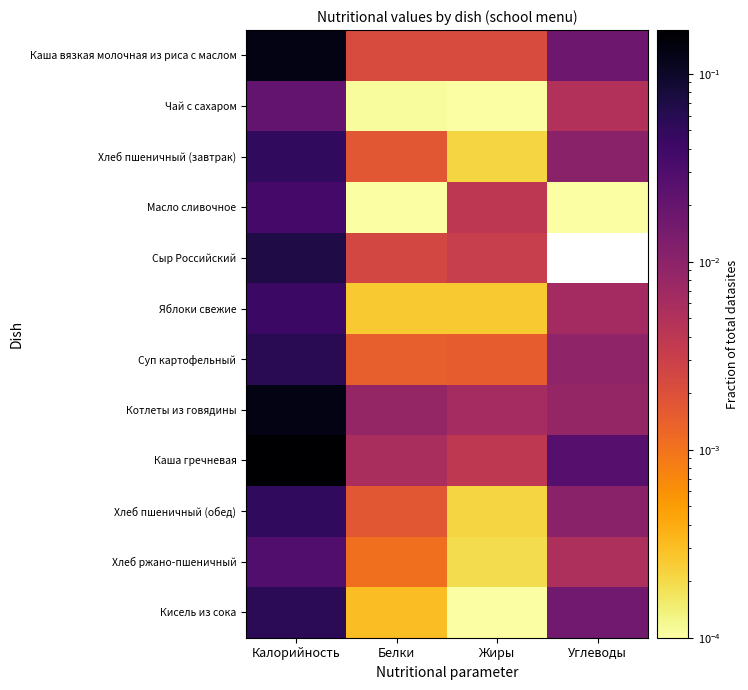

What is the sum of the Кисель из сока values at Калорийность and Белки?

0.1